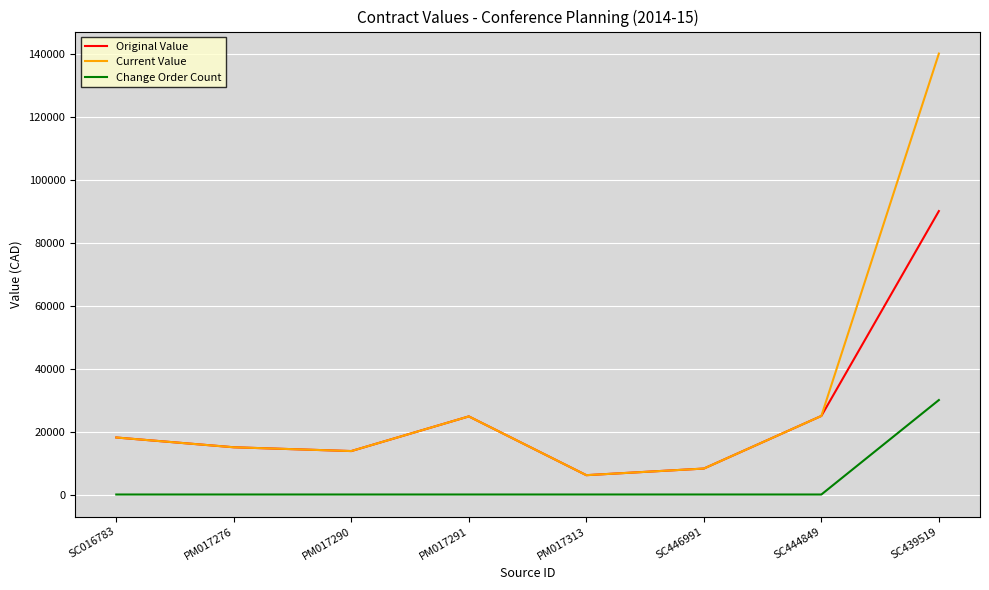

The value of Current Value at SC444849 is 24946.5. True or false?

True